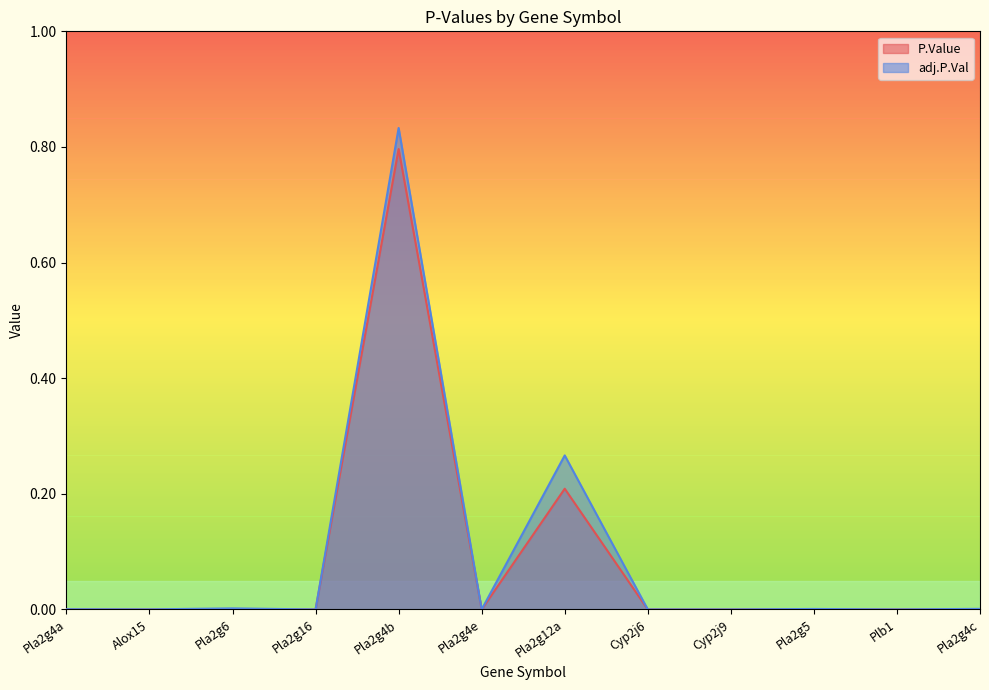

What is the difference between the maximum and minimum values in the adj.P.Val series?

0.8